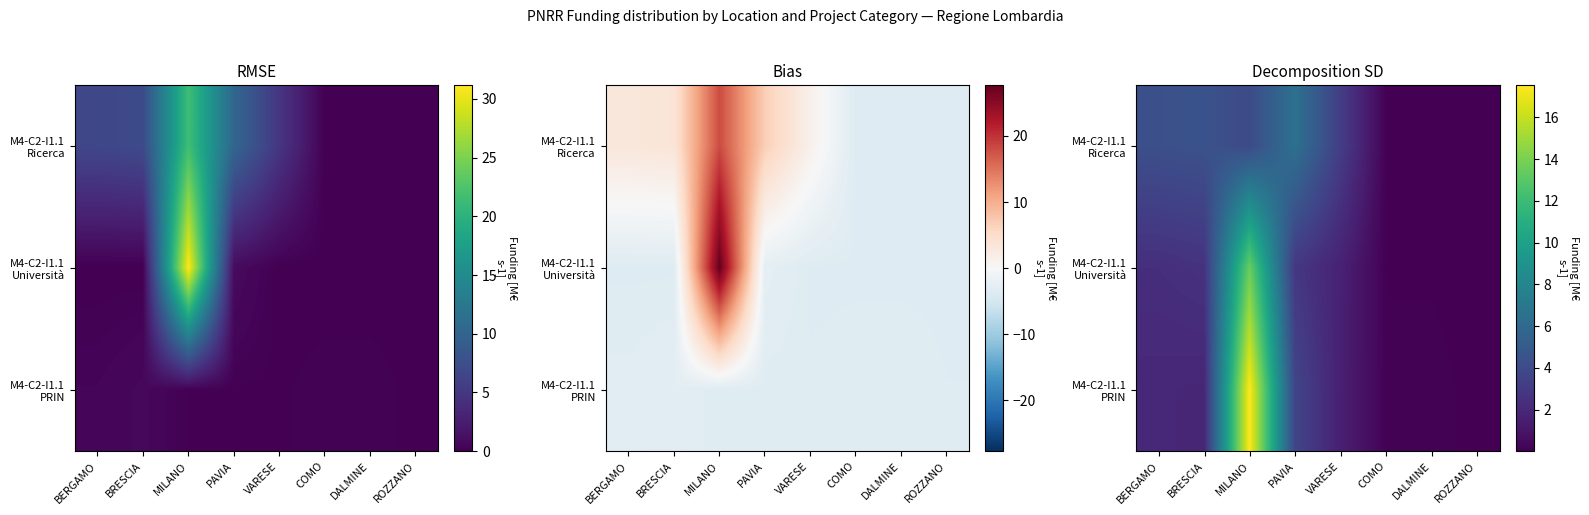

At which category does the chart reach its peak across all series?

MILANO